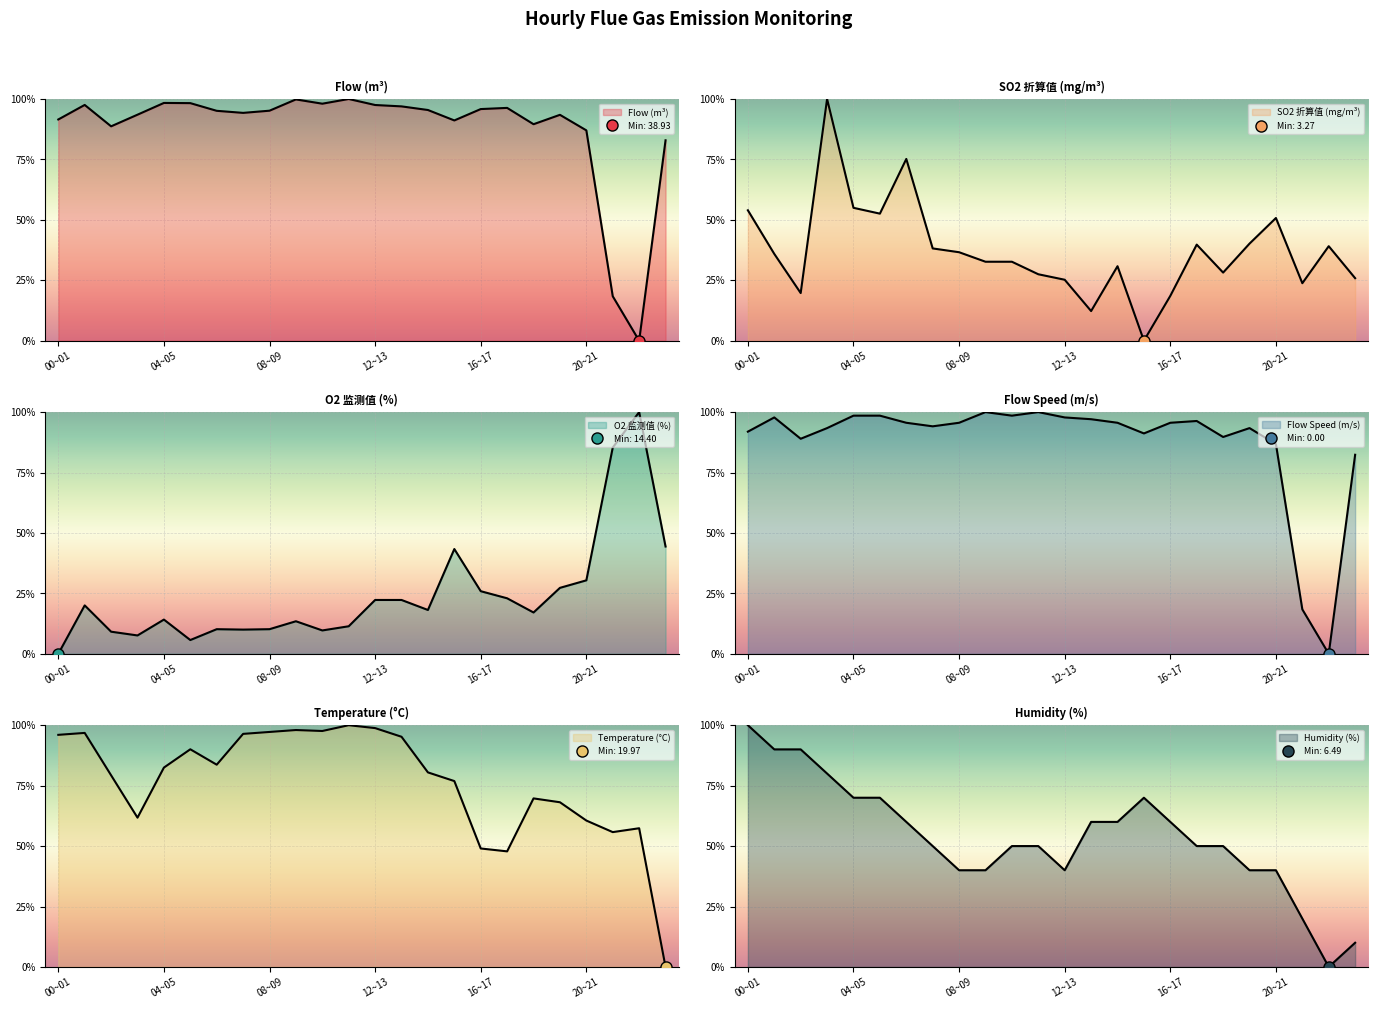

What is the approximate value of O2 监测值 (%) at 16~17?

25.9